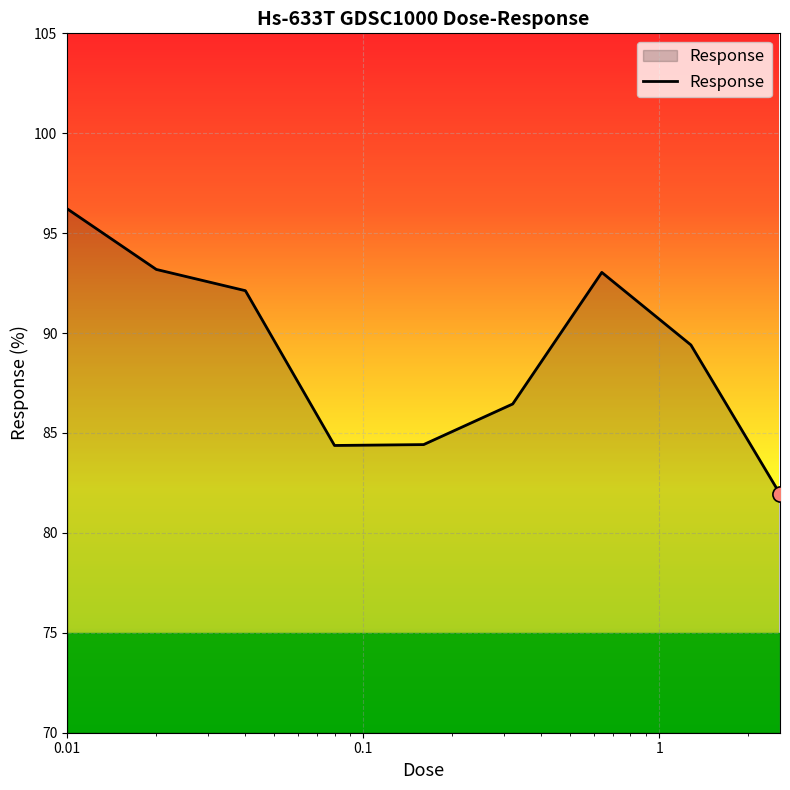

What is the difference between the maximum and minimum values?

14.3